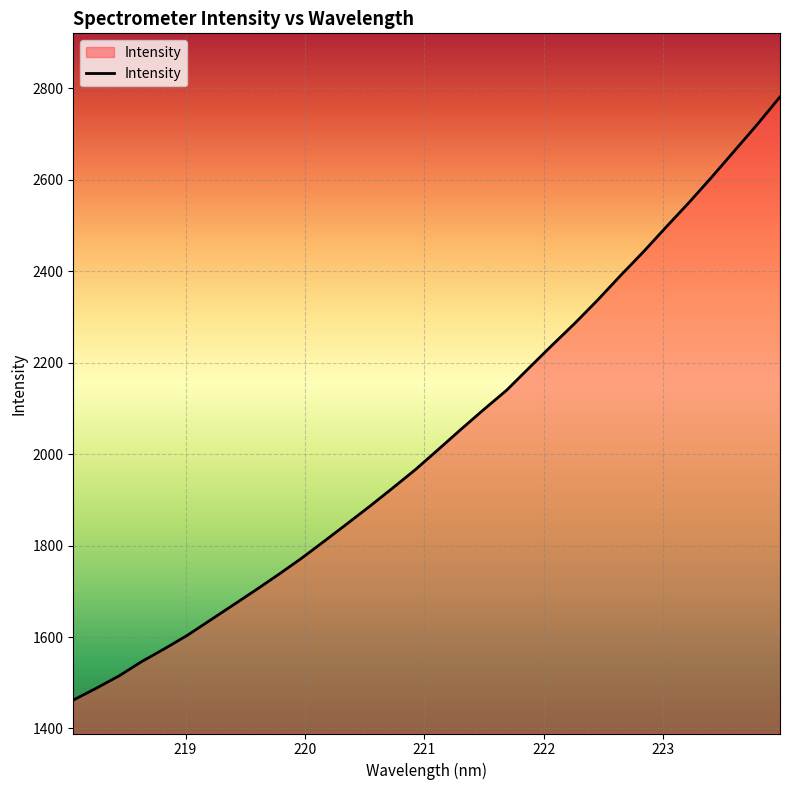

What is the maximum value shown in the chart?

2781.5